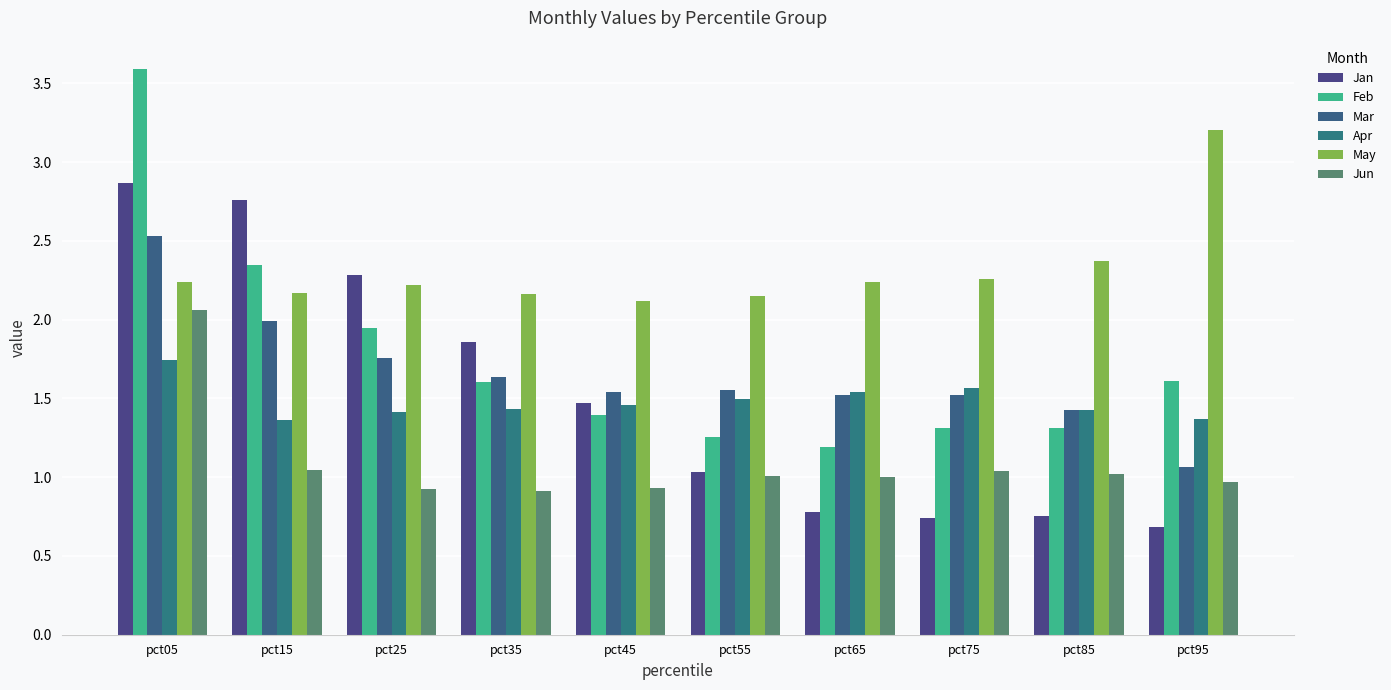

Which category has the highest value in the Jun series?

pct05